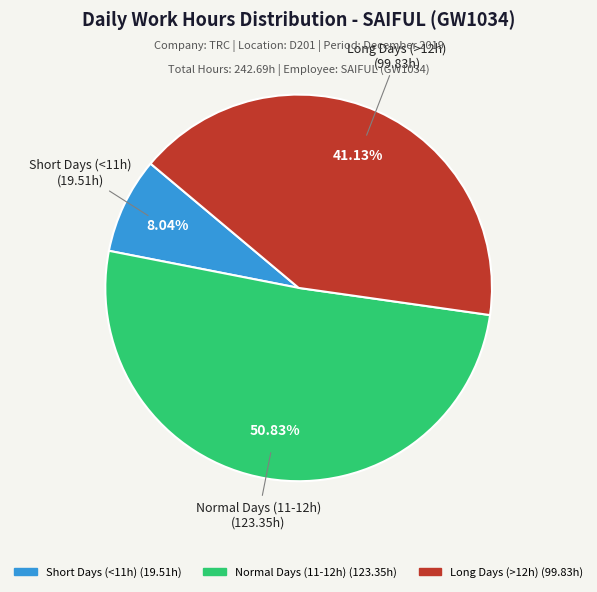

Does any single category account for the majority?

Yes